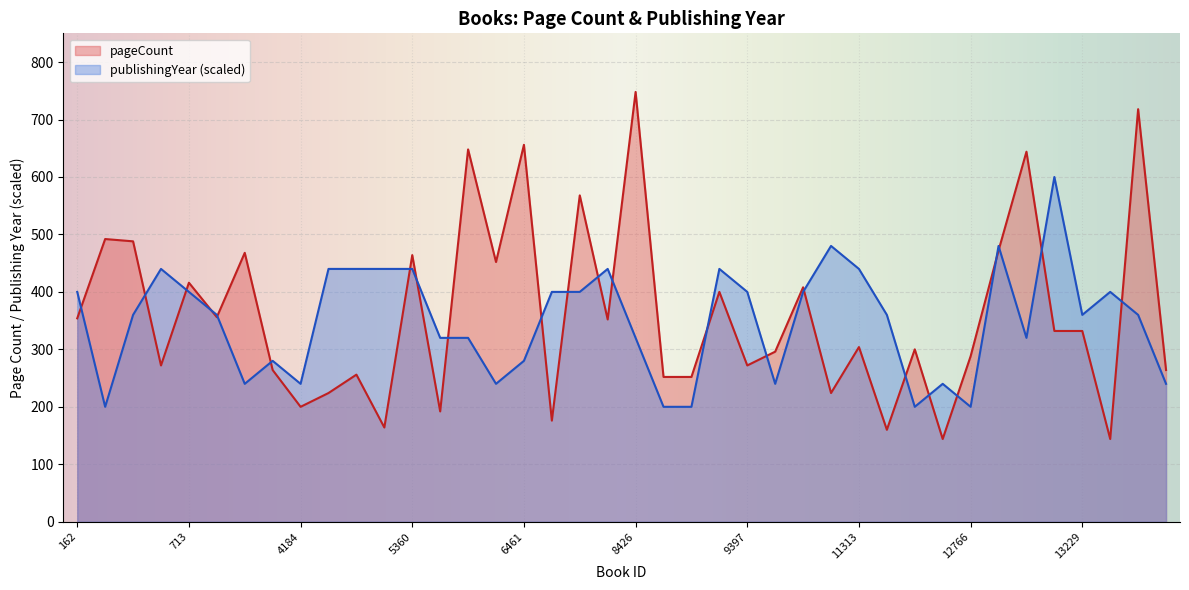

What is the lowest value of the publishingYear series?

200